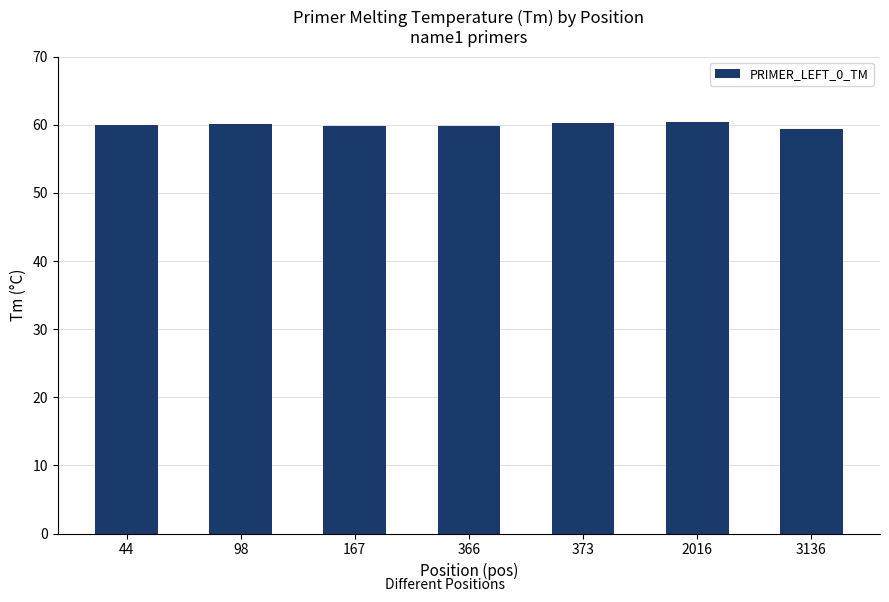

True or false: the data shows 60.4 at 2016.

True